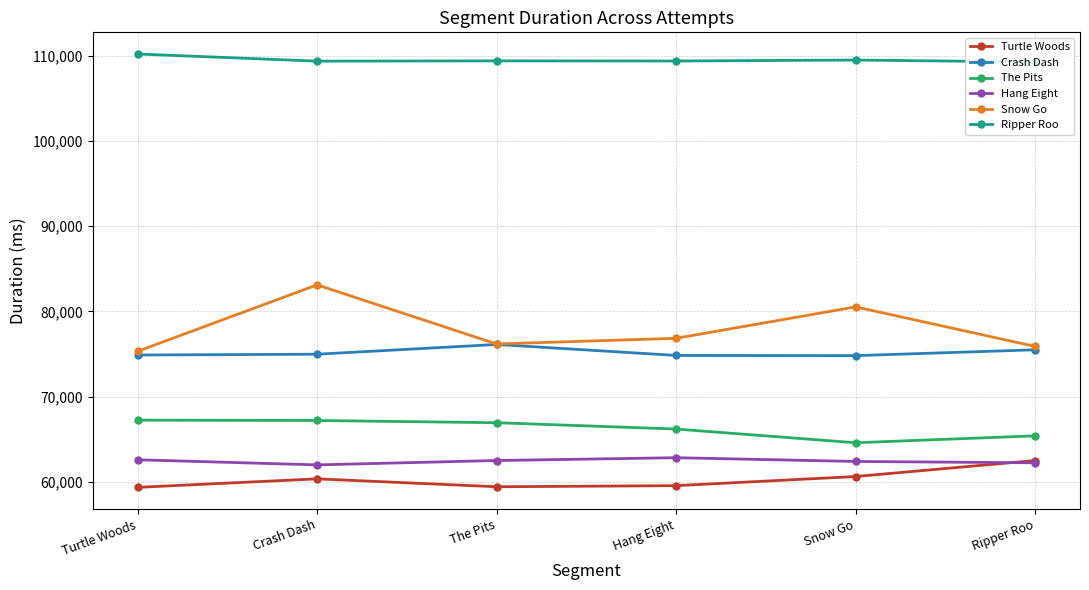

What is the average value of the The Pits series?

66273